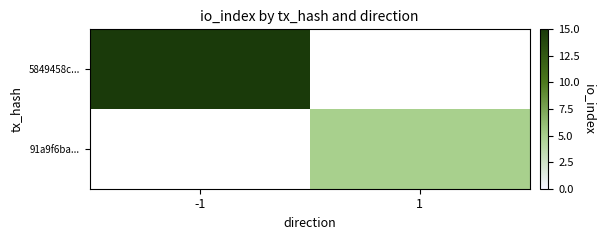

Where is 5849458c... nearest to the value 15?

-1